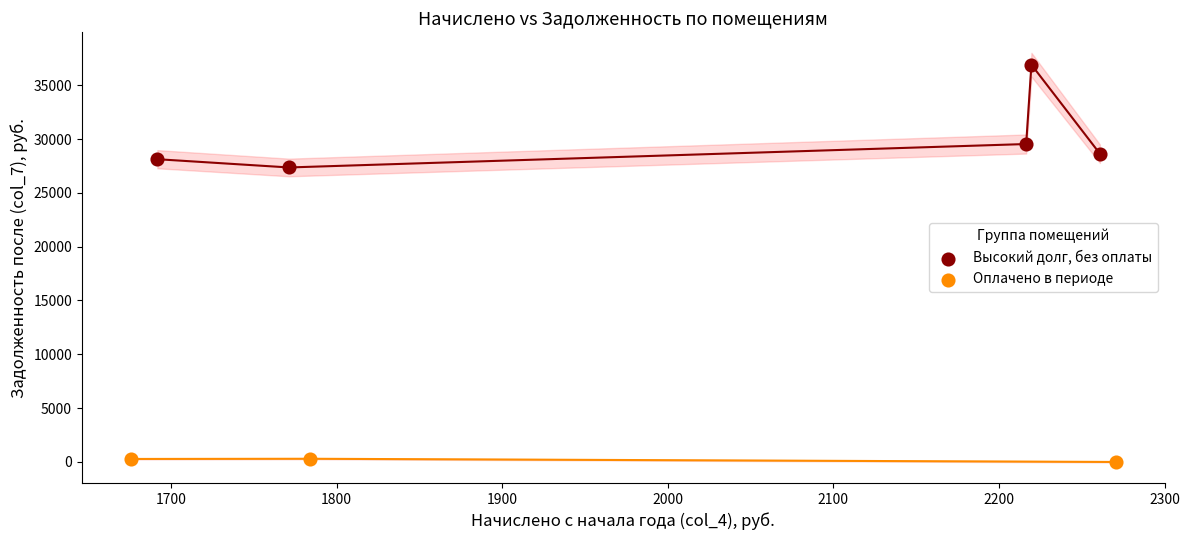

Which series has the largest Y range (max minus min)?

Высокий долг, без оплаты